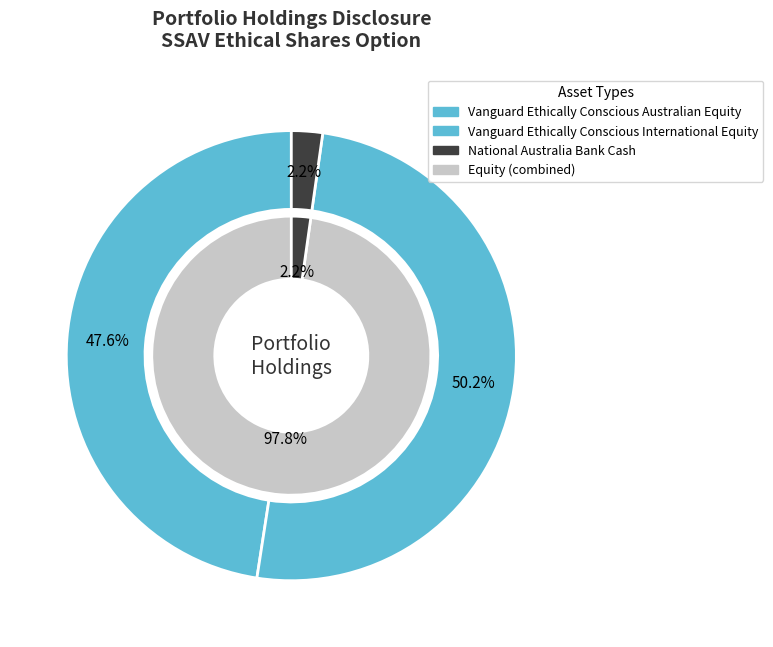

Rank the categories by value from highest to lowest.

Vanguard Ethically Conscious International (Equity), Vanguard Ethically Conscious Australian (Equity), National Australia Bank (Cash)